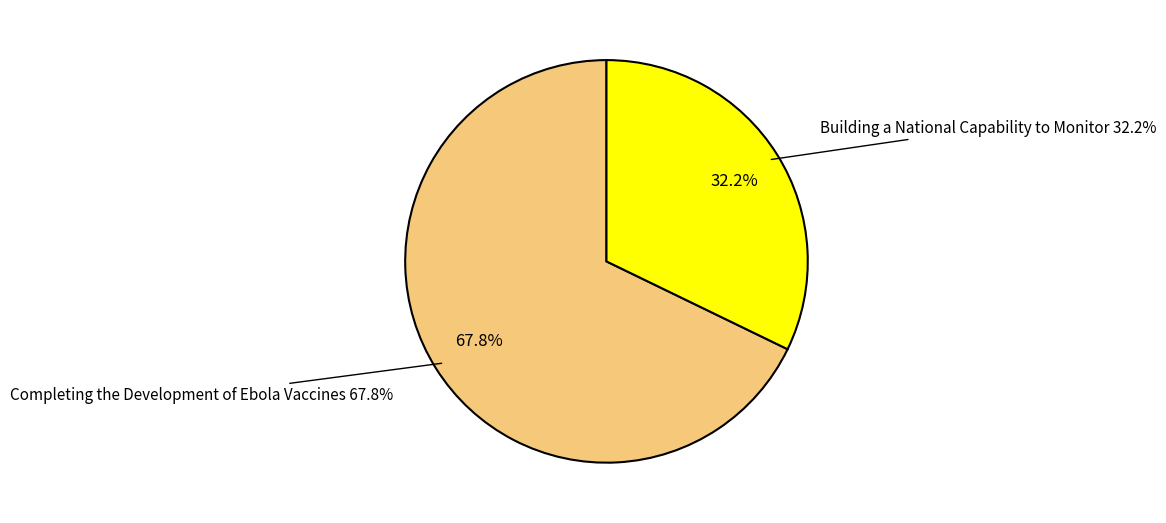

Count the number of slices in the pie.

2